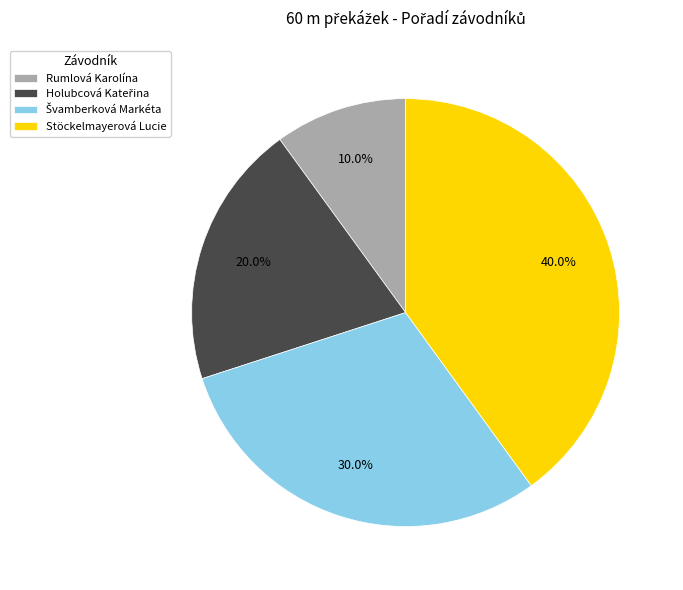

What is the largest slice in the pie chart?

Stöckelmayerová Lucie